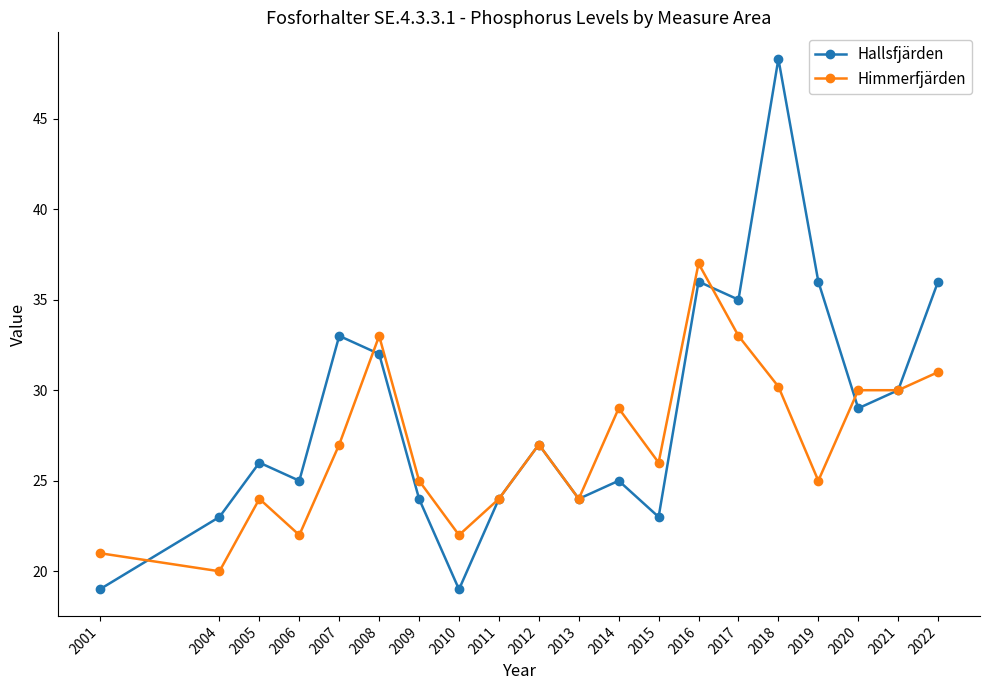

What is the smallest value displayed?

19.0